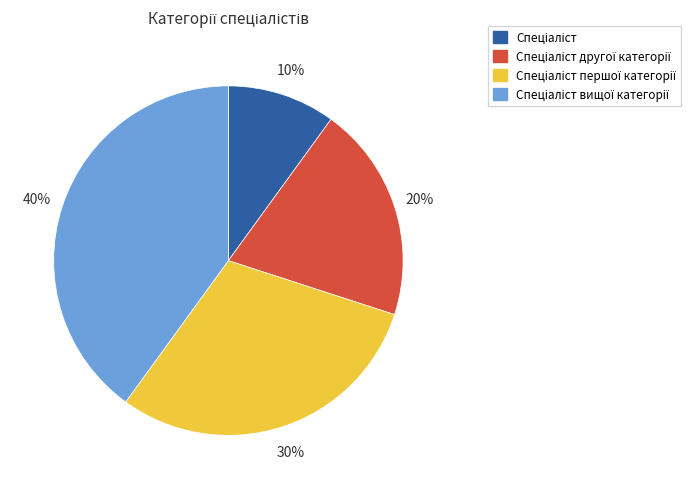

To the nearest percent, what is the average slice percentage?

25%